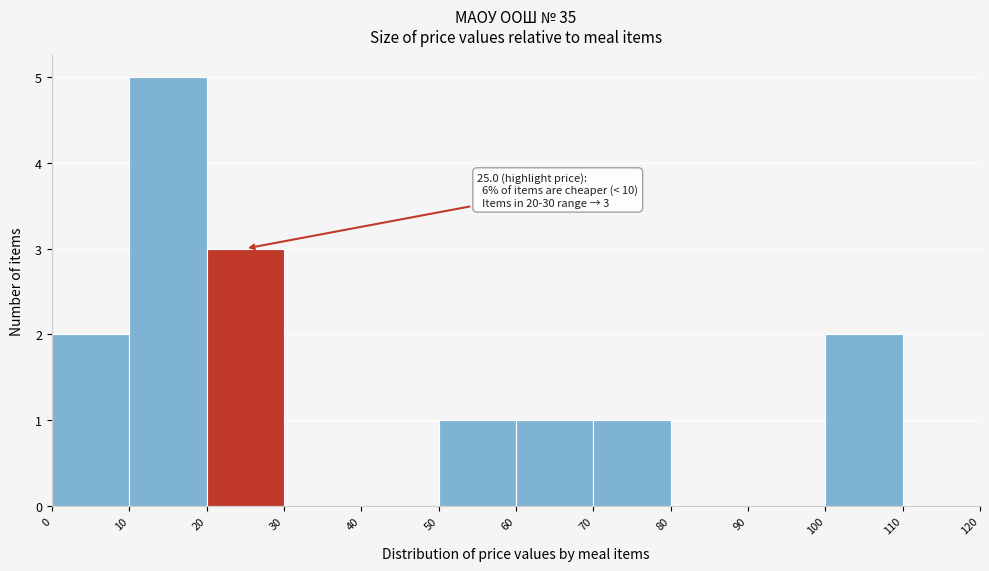

Which range on the x-axis has the tallest bar?

10 to 20